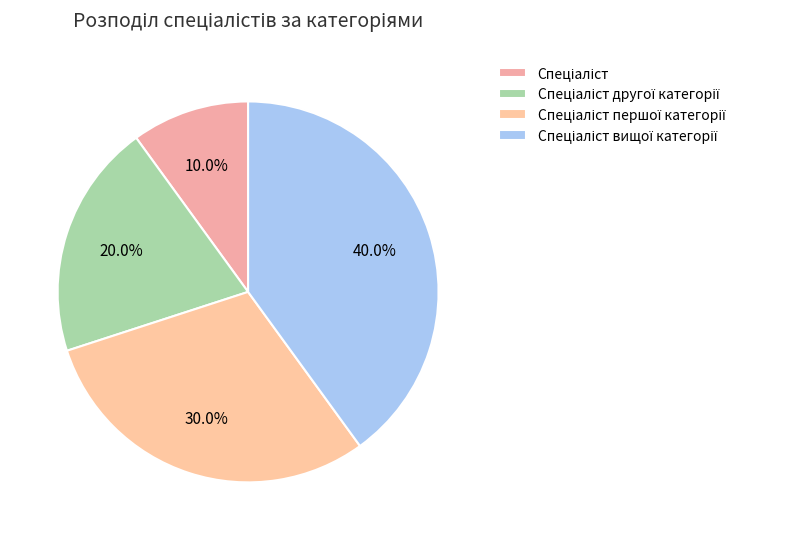

How many slices are in this pie chart?

4